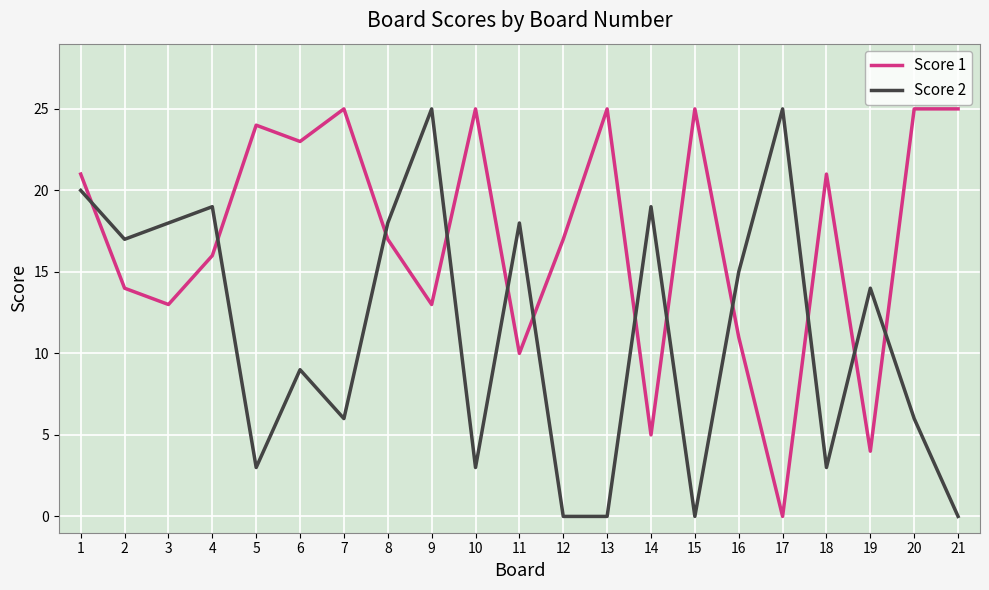

List the series in order of their overall mean, lowest first.

Score 2, Score 1